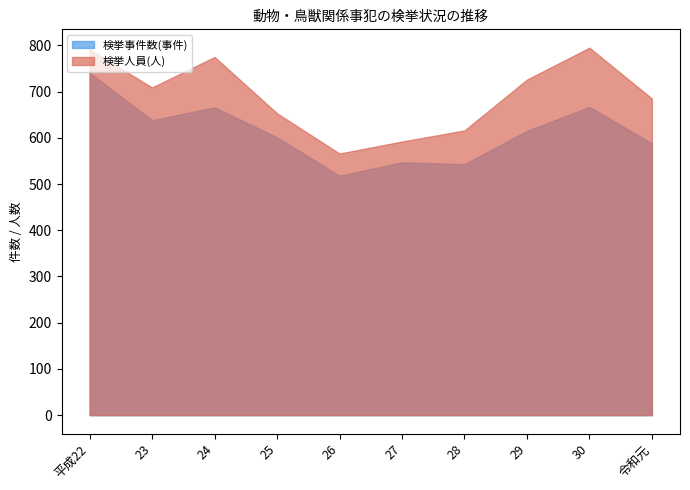

Where is 検挙人員(人) nearest to the value 680?

令和元